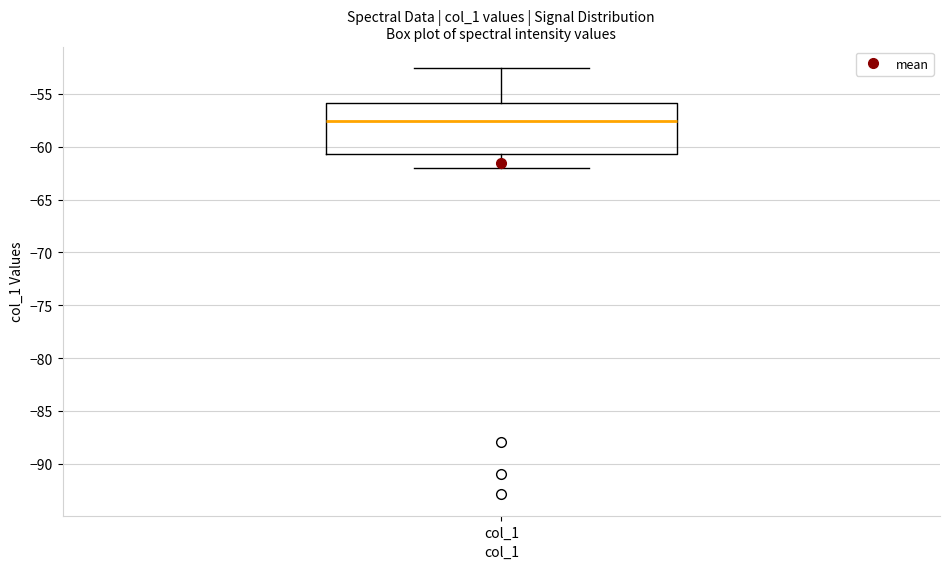

Read this box plot against the y-axis: the position of the median line, the range covered by the box, and the ends of both whiskers. The values are not printed on the chart, so give them approximately, as read against the axis.

median -57.5, box -60.5 to -56.0, whiskers -62.0 to -52.5